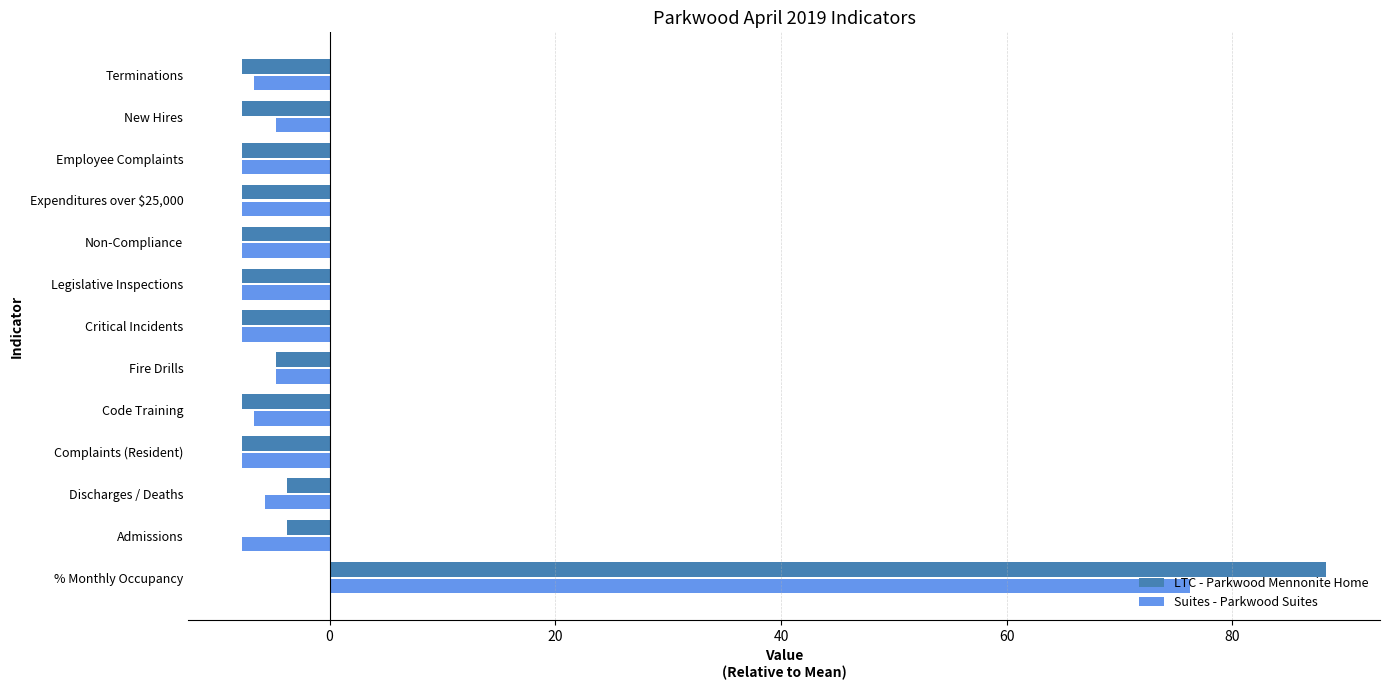

At which category does the chart reach its peak across all series?

% Monthly Occupancy